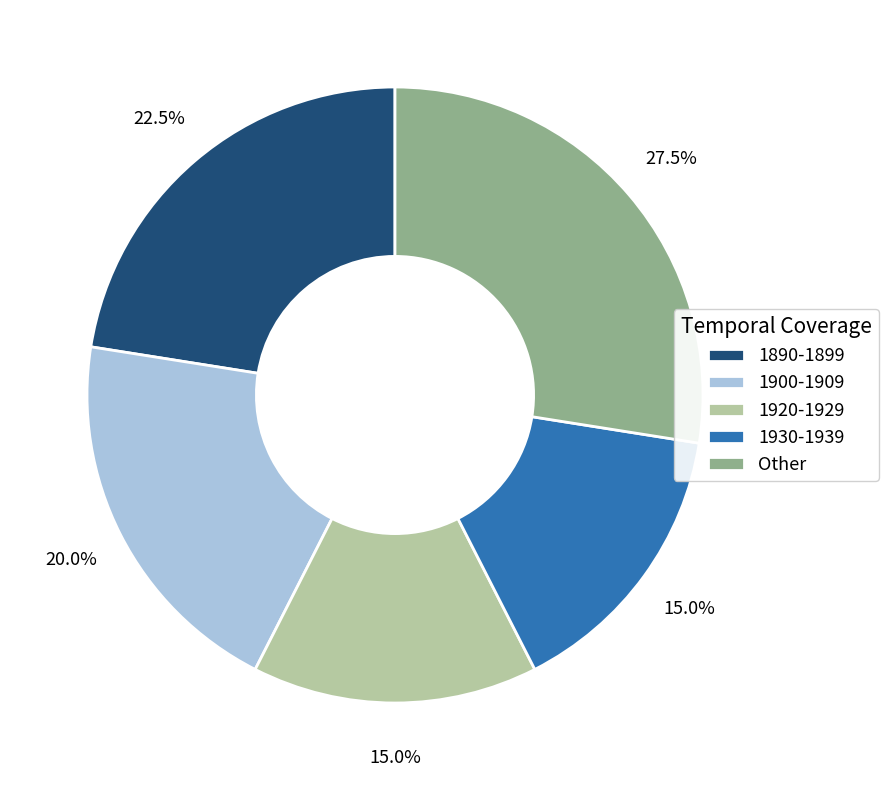

What is the total percentage of 1930-1939 and 1890-1899?

37.5%